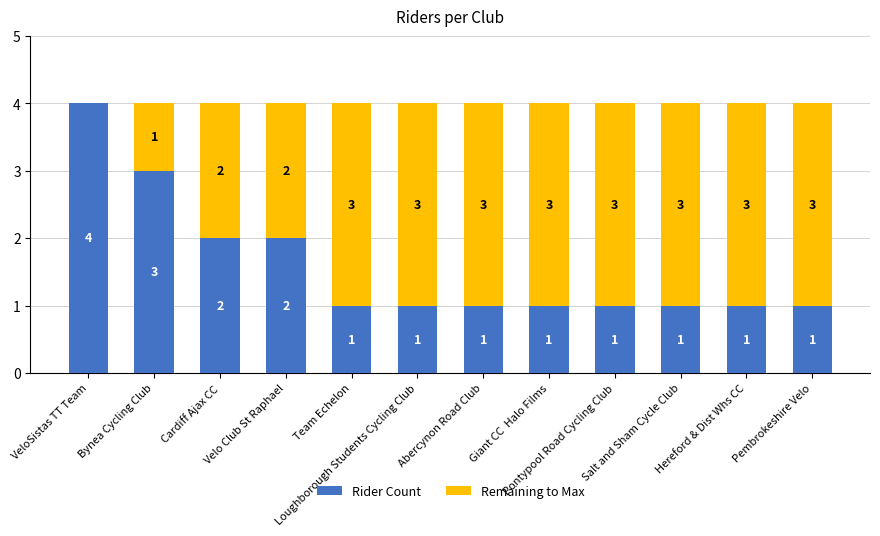

How many Rider Count values are between 1 and 2?

10